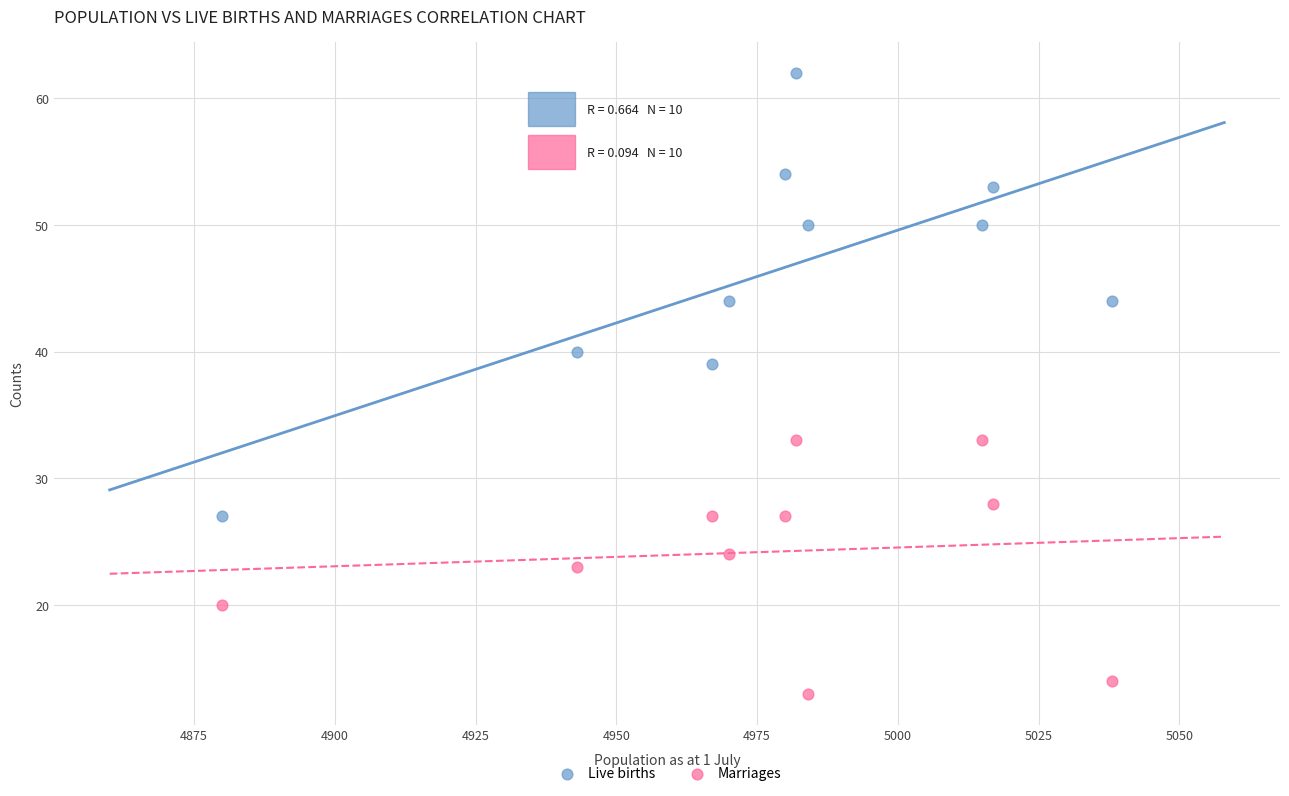

Which series reaches the minimum Y coordinate?

Marriages